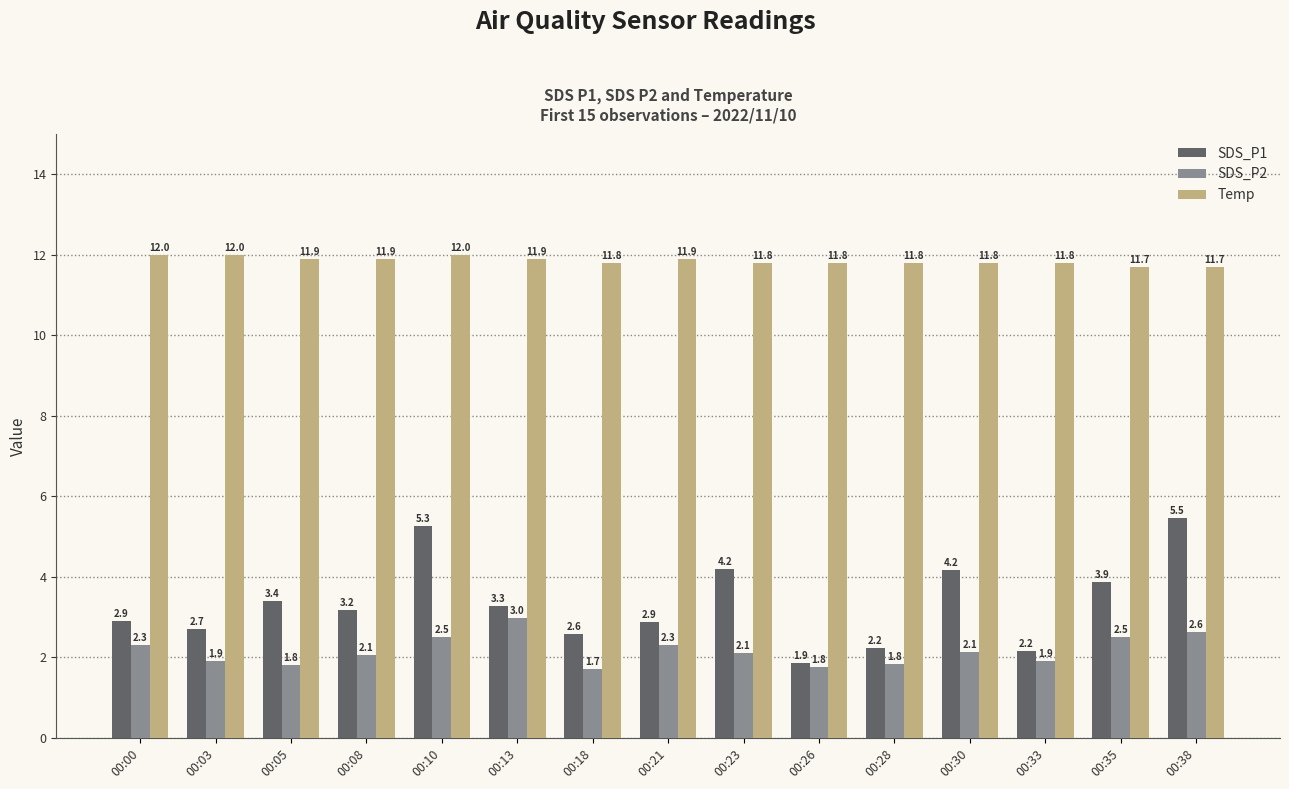

At which label does SDS_P2 first exceed 2?

00:00